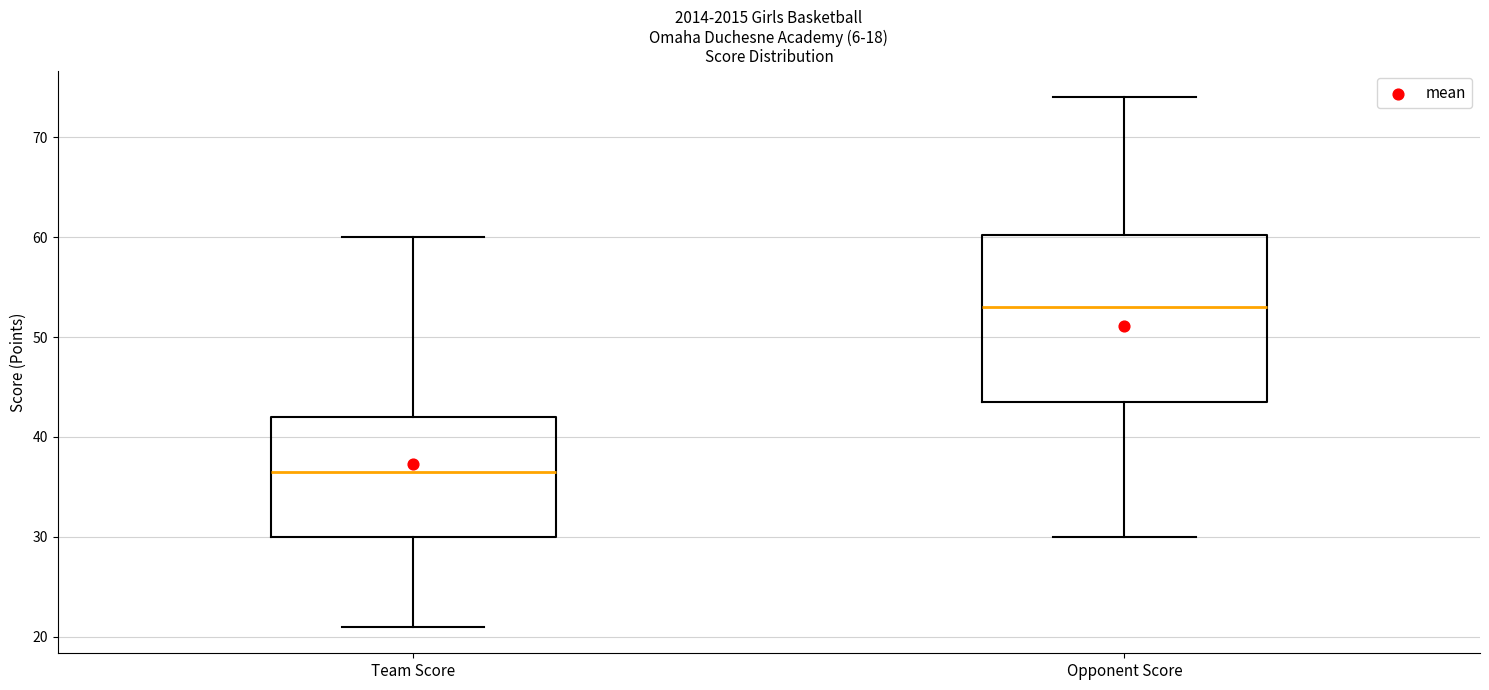

Which box has the lowest median line?

Team Score